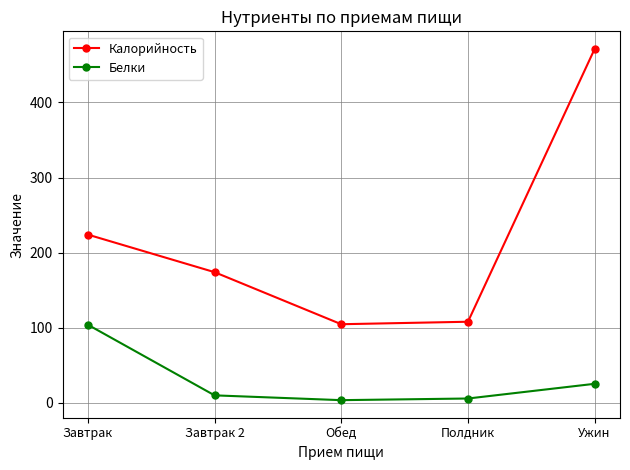

True or false: Белки has a value of 25.4 at Ужин.

True